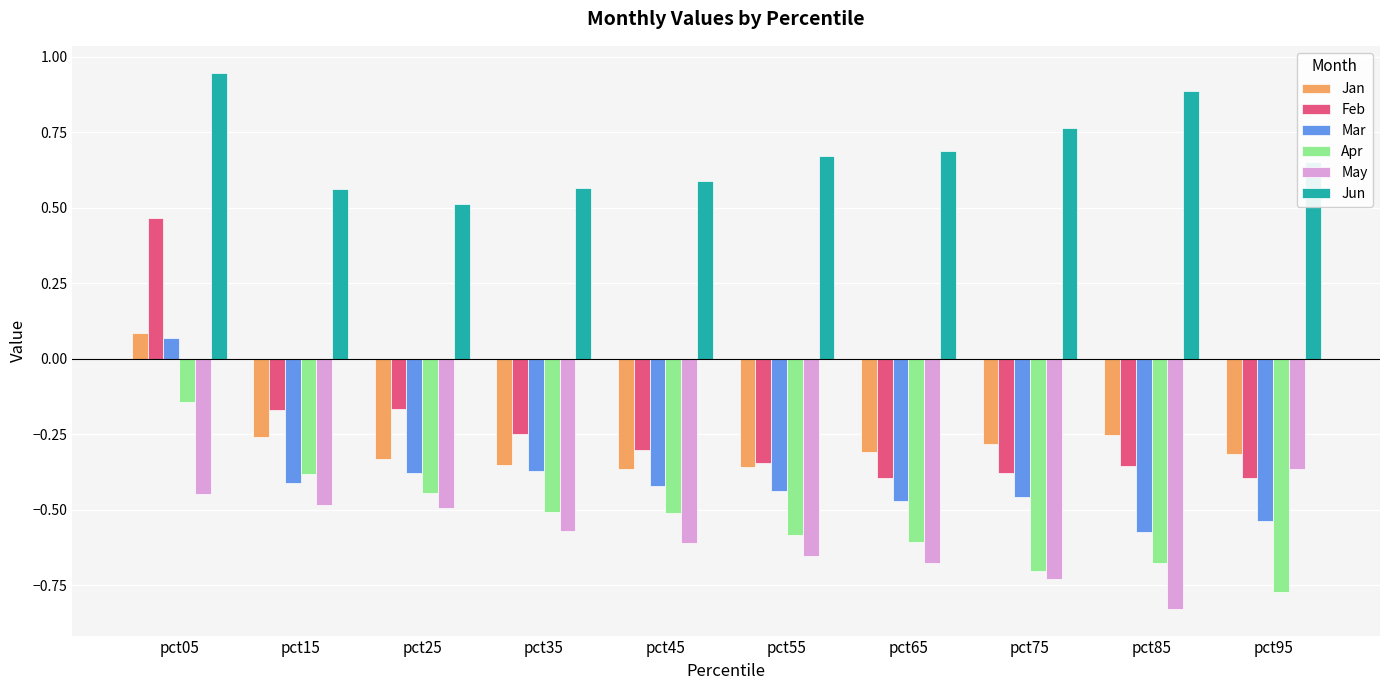

Which series has the largest total across all categories?

Jun